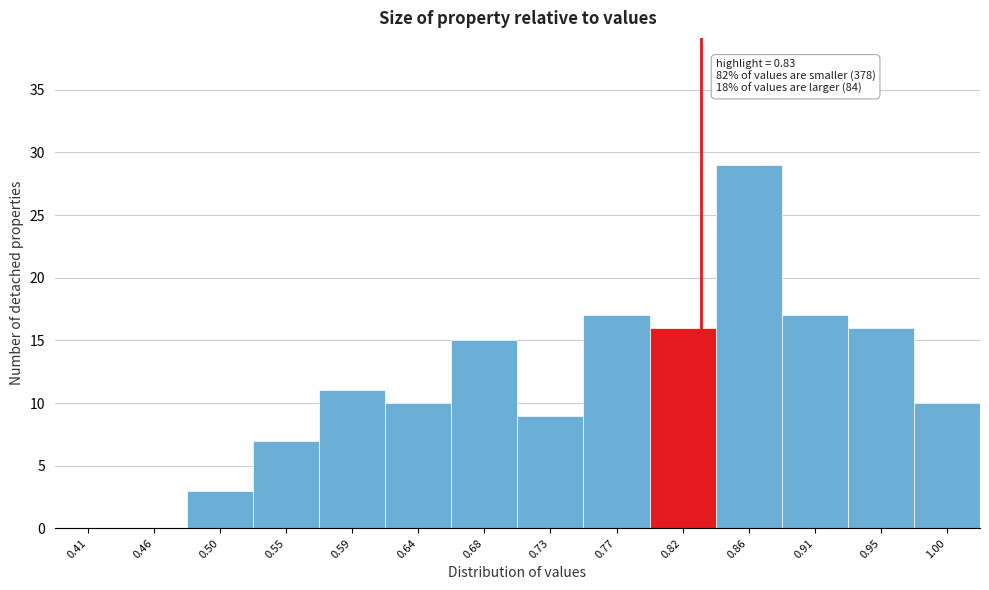

Over which range of the x-axis is the bar tallest?

0.840 to 0.885